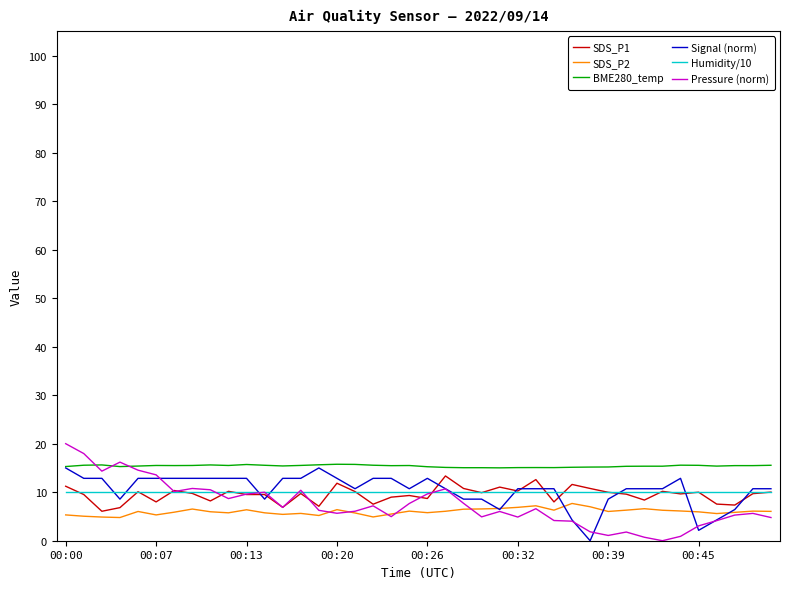

Which series has the largest total across all categories?

BME280_temp